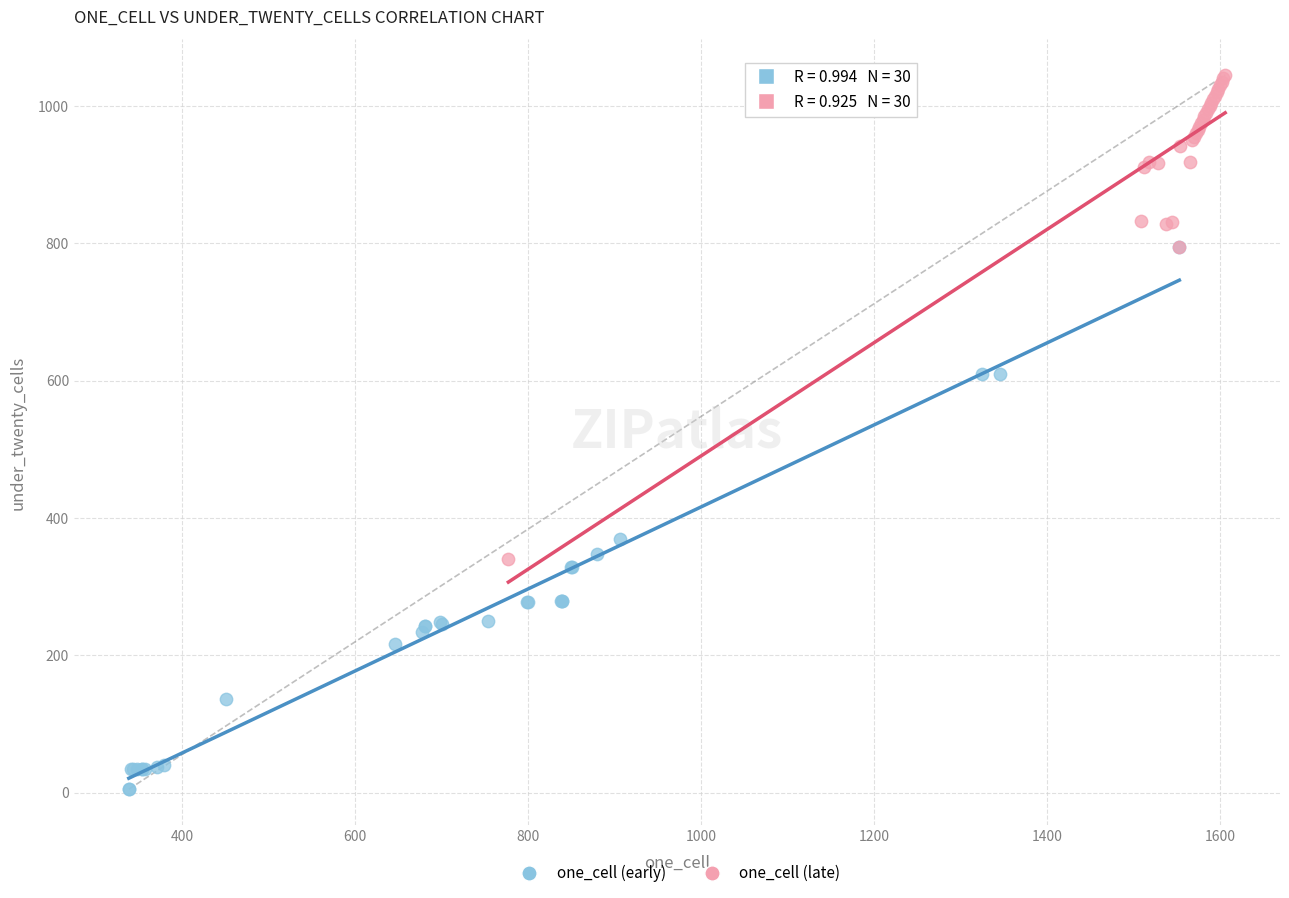

Which series contains the highest Y value?

one_cell (late)